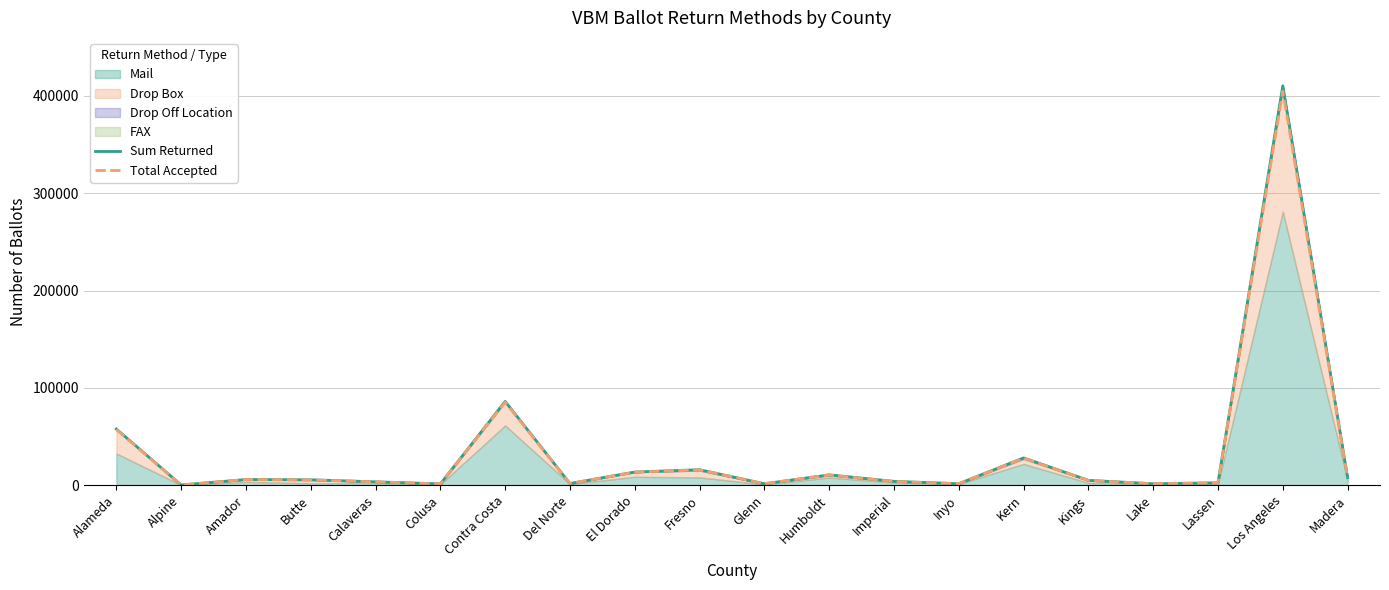

How many lines are shown in the chart?

2